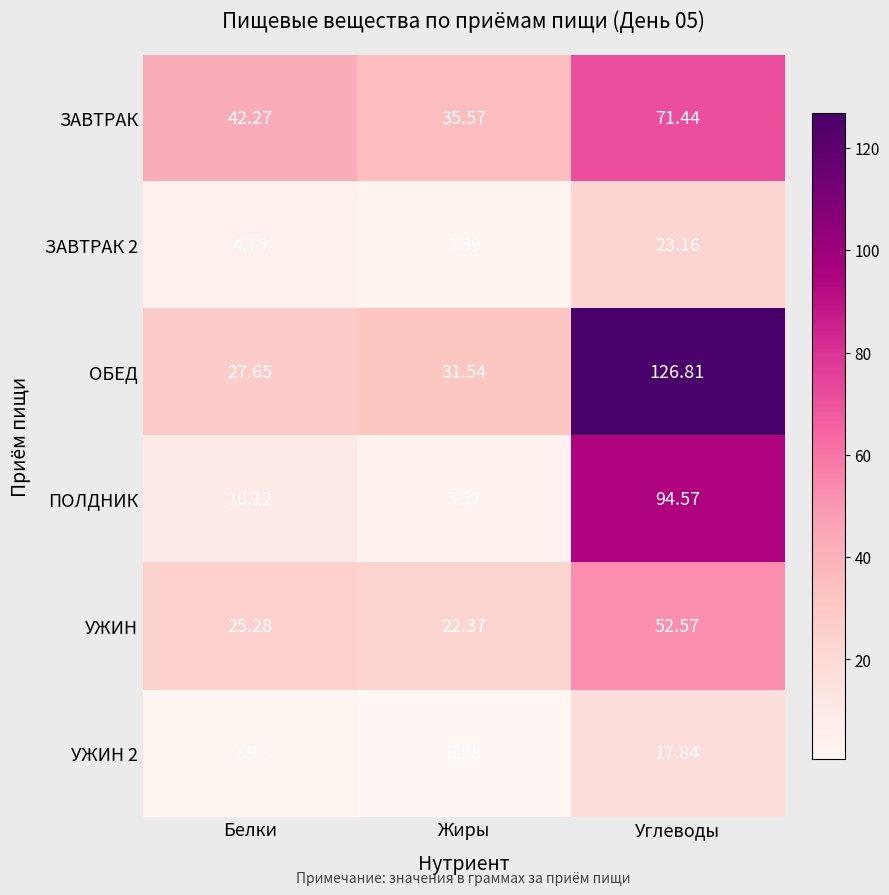

At which category does the chart reach its minimum across all series?

Жиры